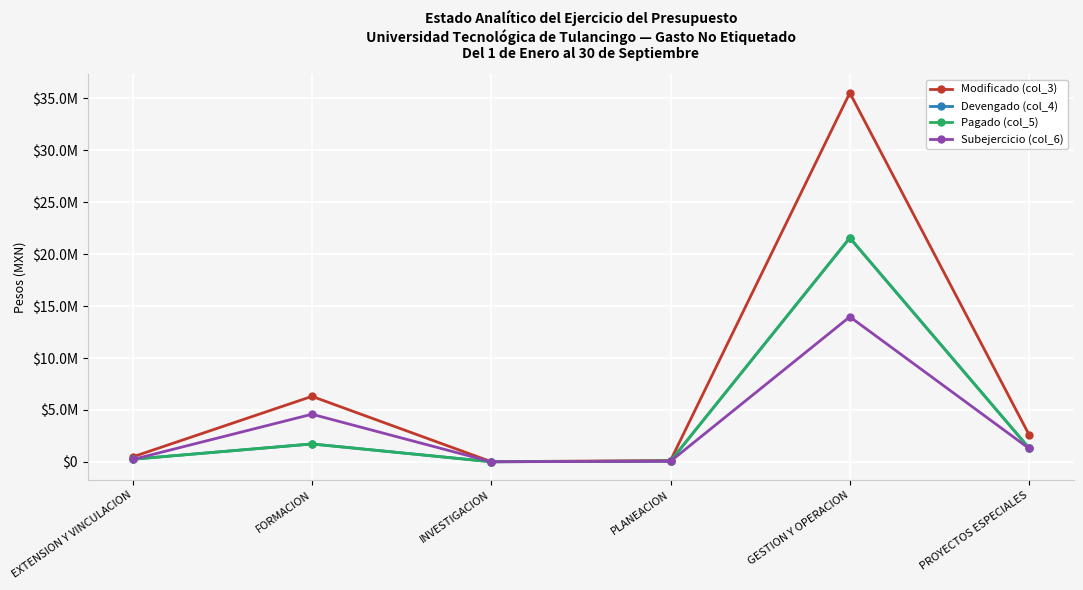

What is the sum of the Pagado (col_5) values at PLANEACION and FORMACION?

1794747